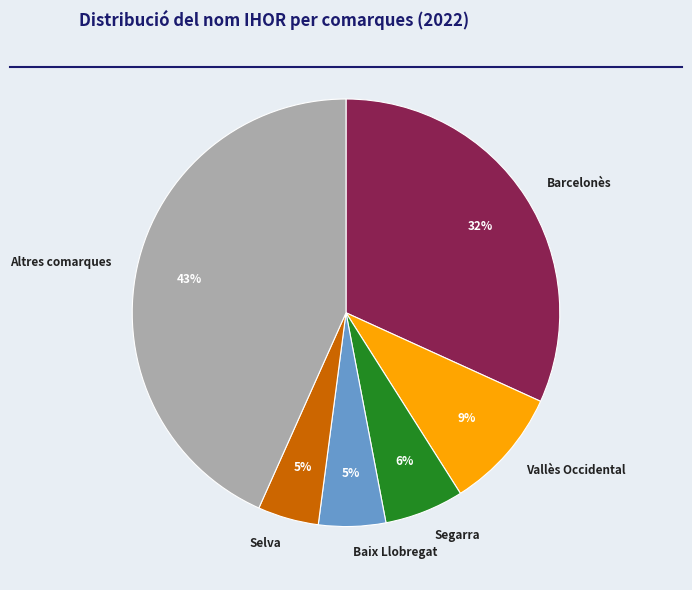

How many slices are in this pie chart?

6